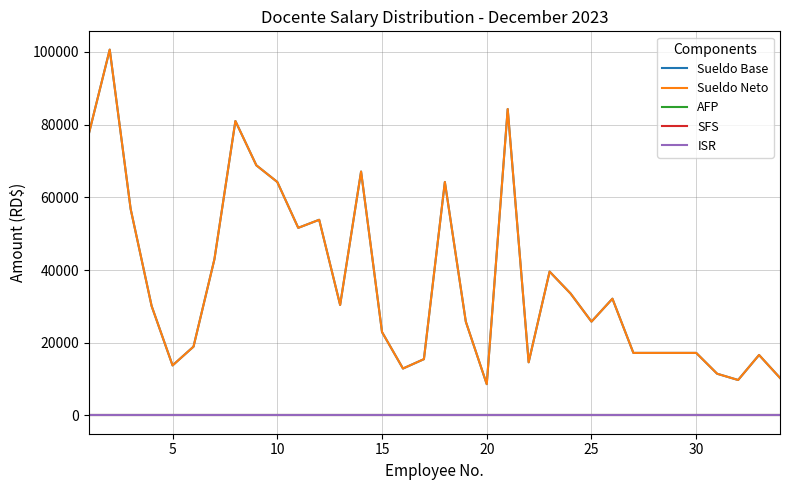

Does the chart display data point markers on the line(s)?

No